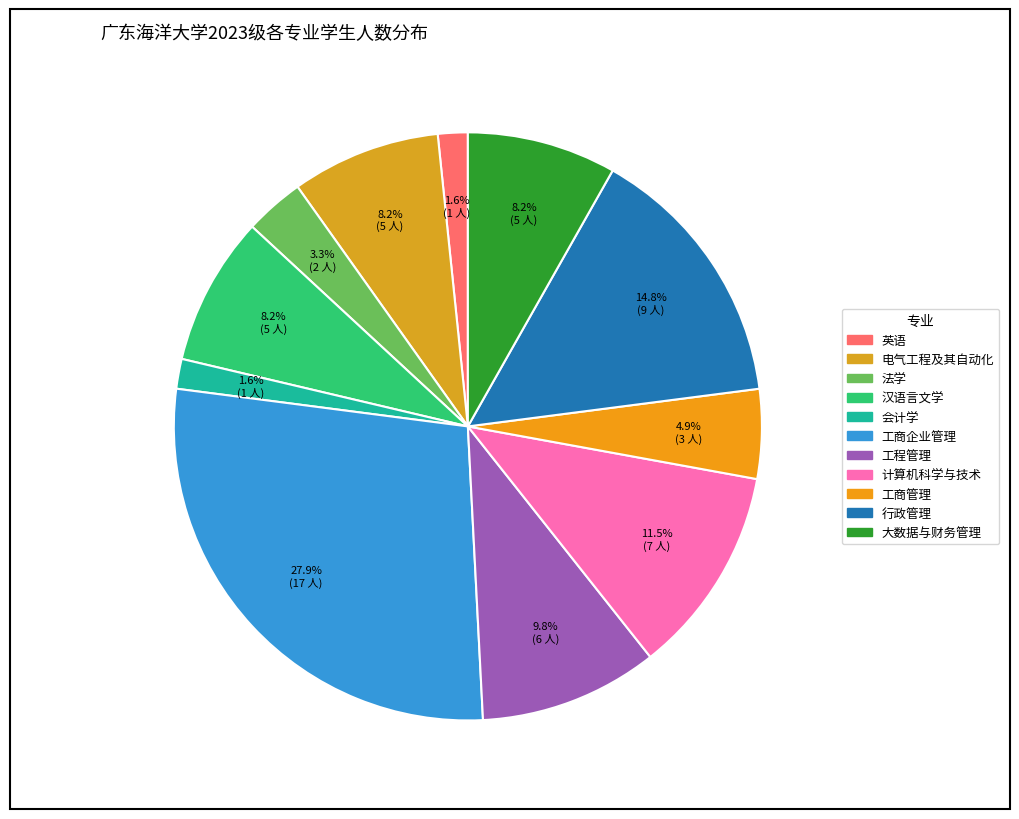

How much of the chart is everything except 工商企业管理?

72.1%